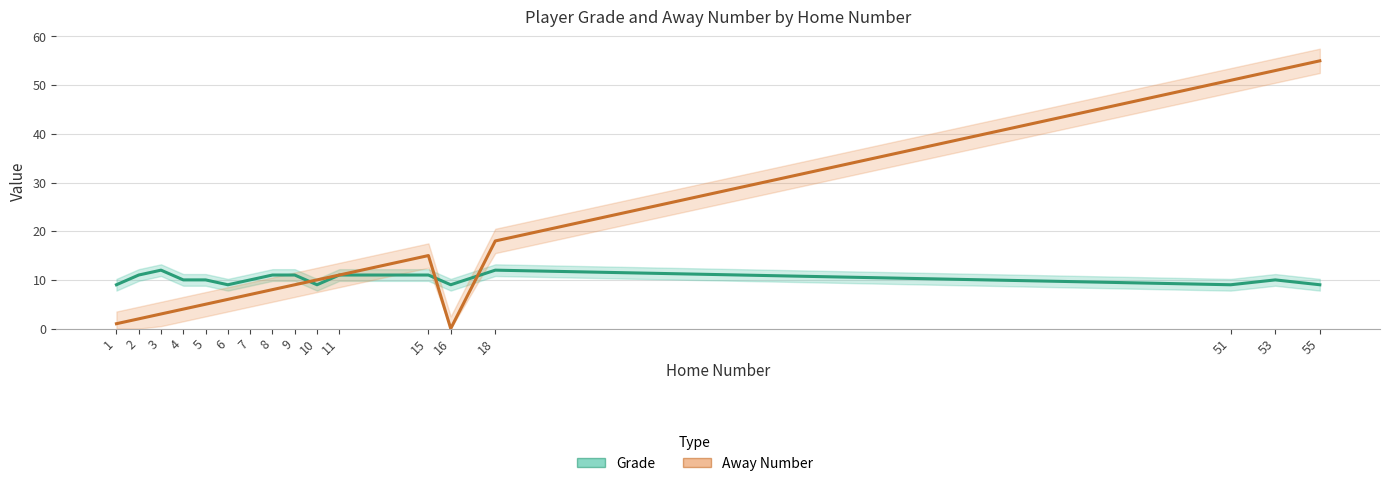

Which series has the widest spread of values?

Away Number